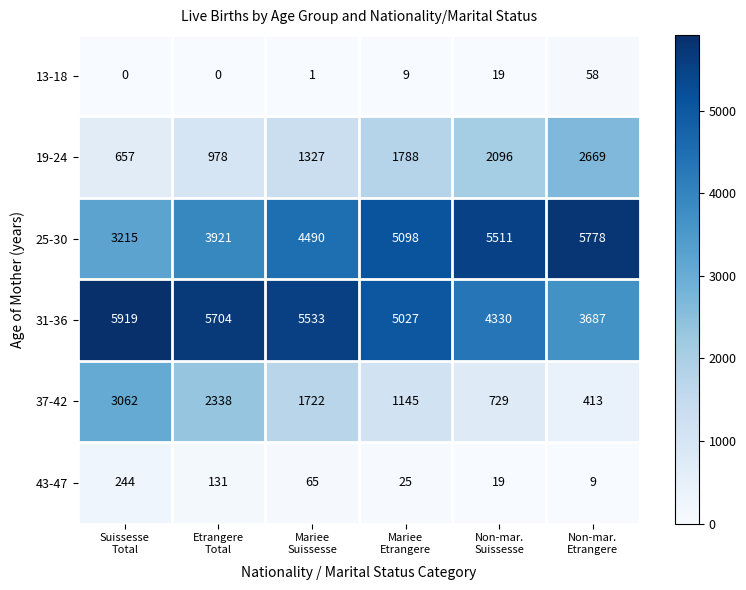

What is the difference between the second highest and second lowest values in the 31-36 series?

1374